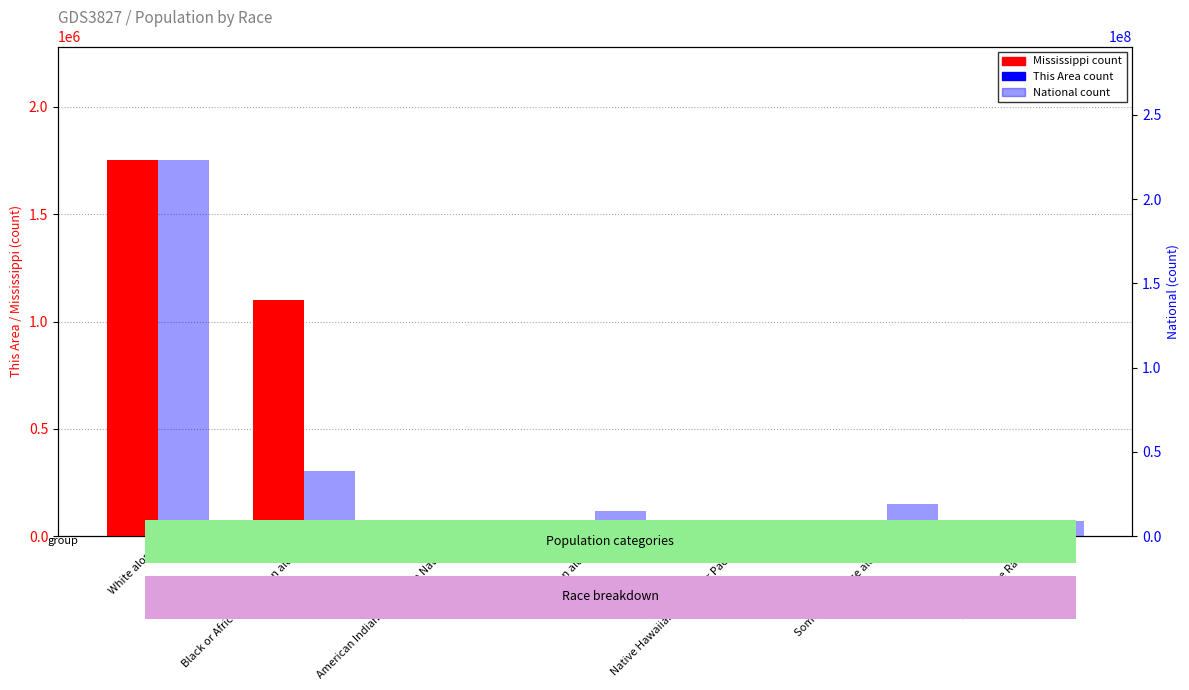

How many data points in This Area are less than 20?

3